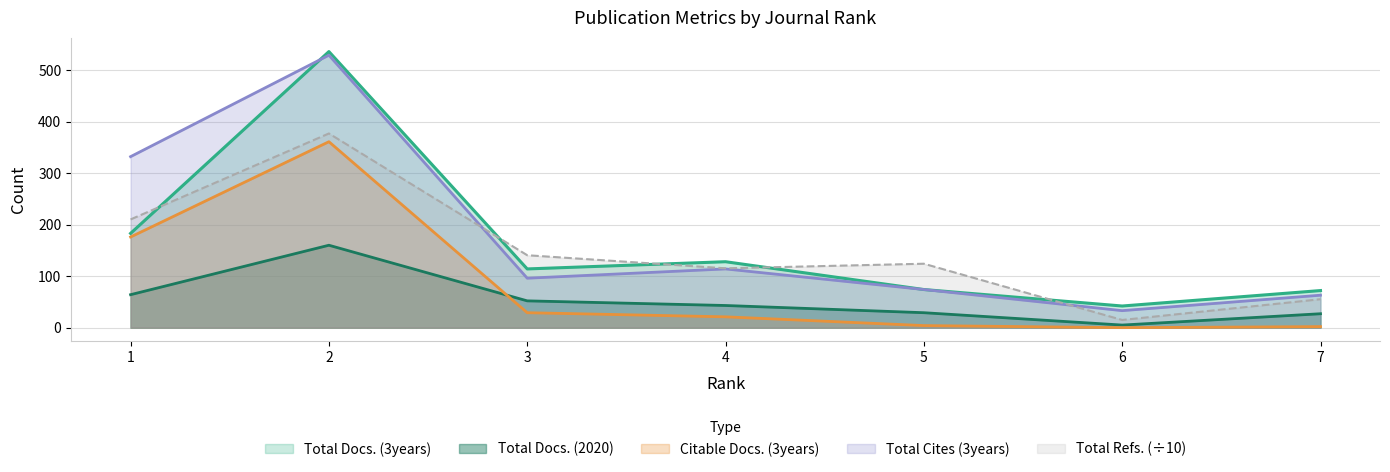

True or false: Total Cites (3years) and Total Docs. (2020) cross at least once.

False